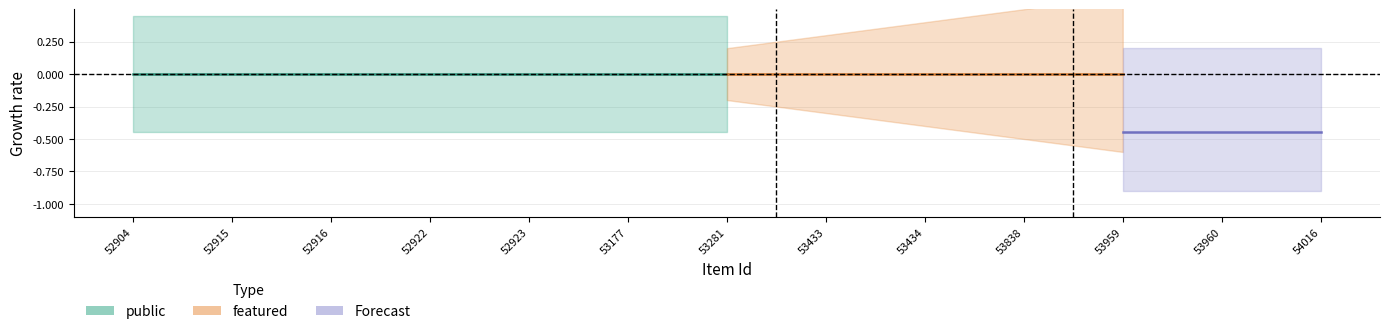

At how many categories does at least one series exceed 0?

13